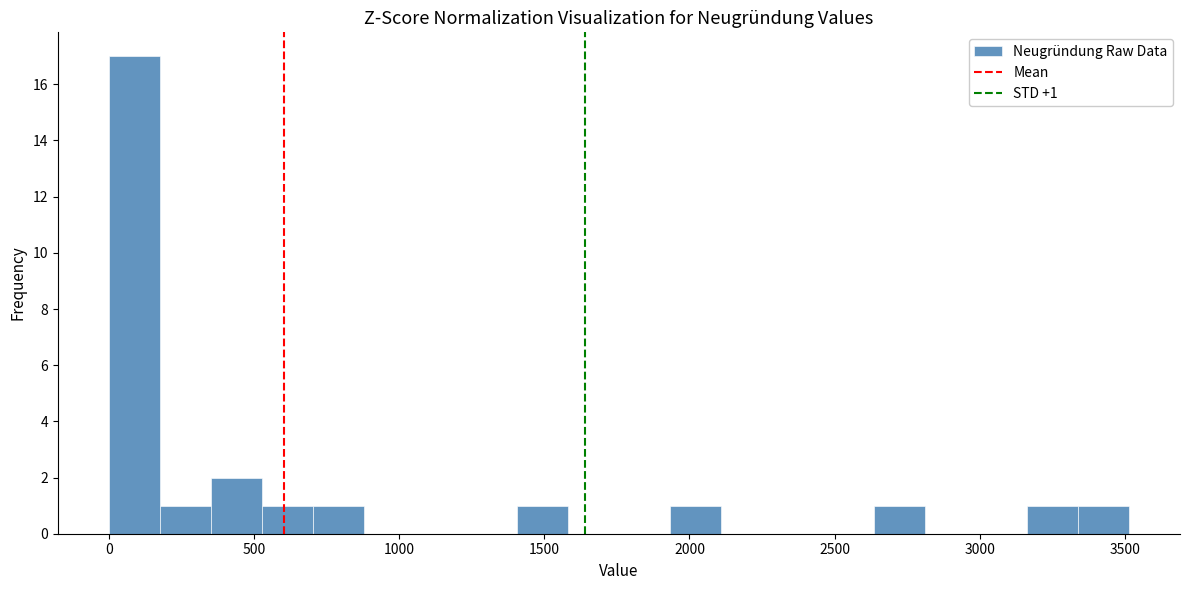

Read against the x-axis, roughly where is the centre of the tallest bar?

100